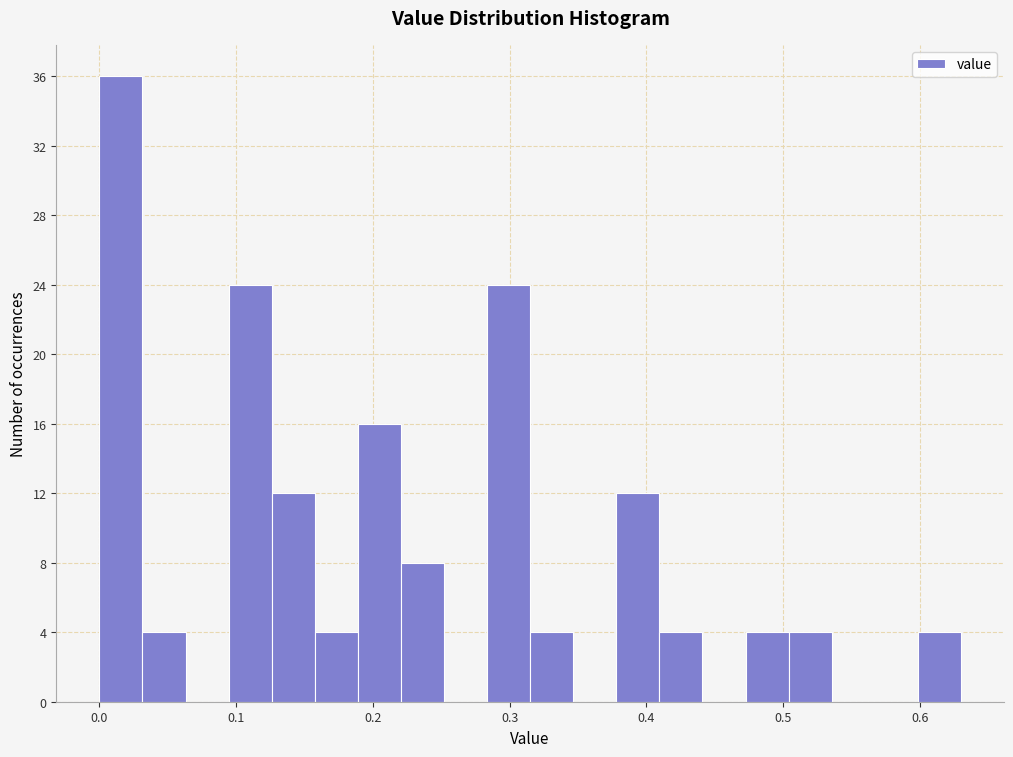

Around what value on the x-axis is the tallest bar? Give the approximate position of its centre, as read against the axis.

0.02